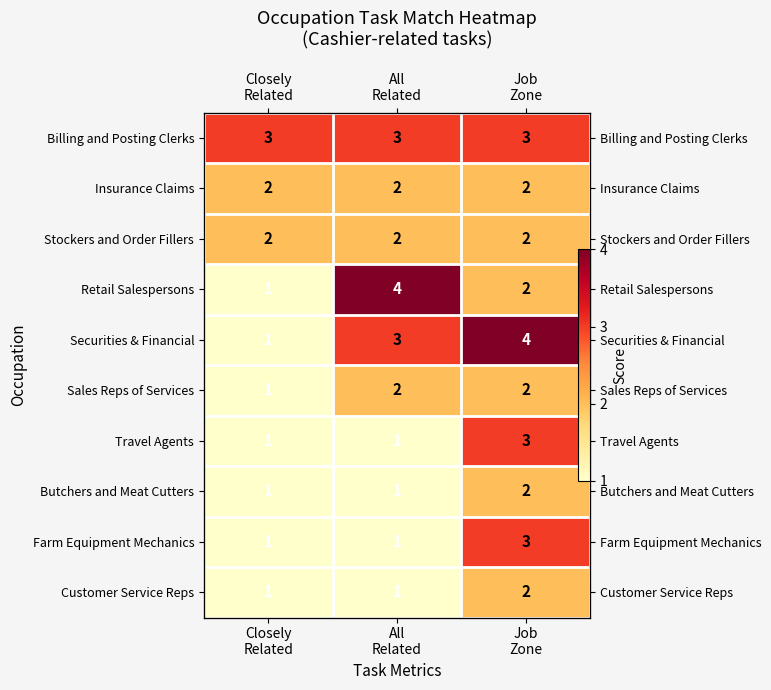

What is the difference between the second highest and minimum values in the Retail Salespersons series?

1